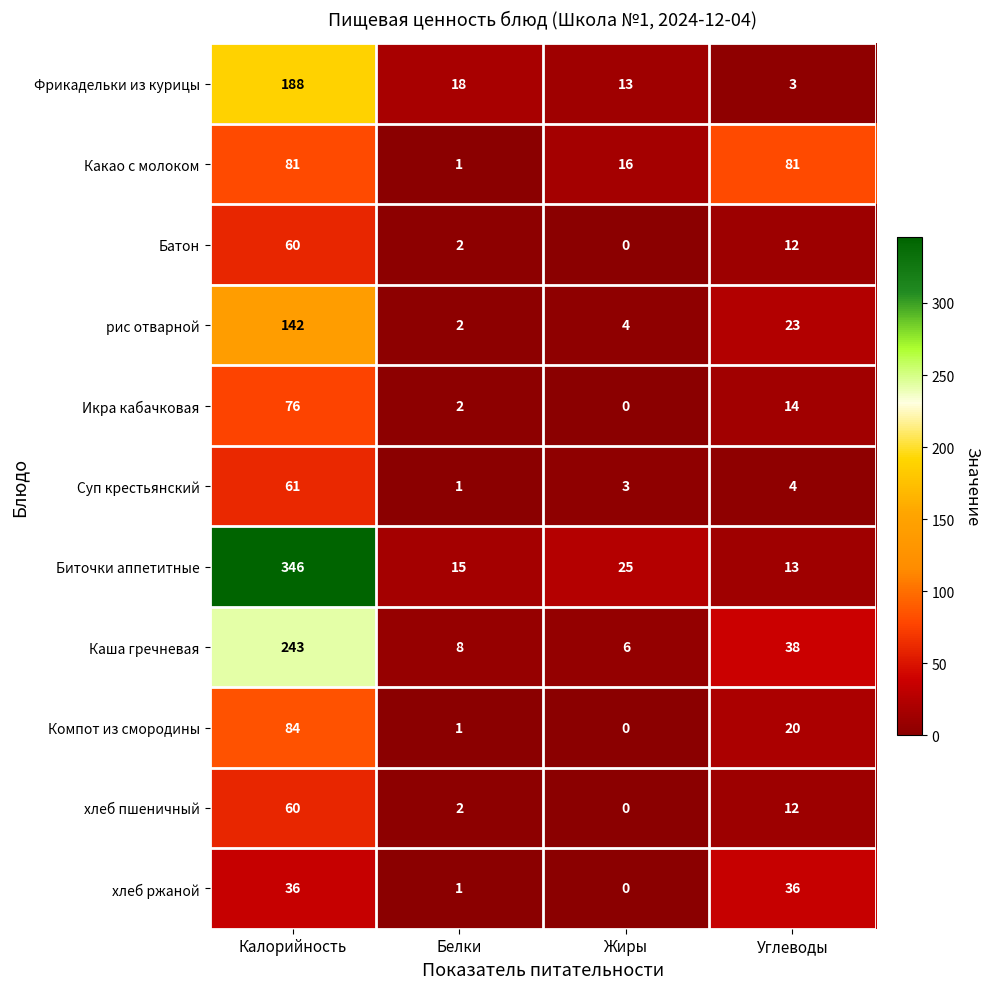

Where does the Каша гречневая series first go above 38?

Калорийность